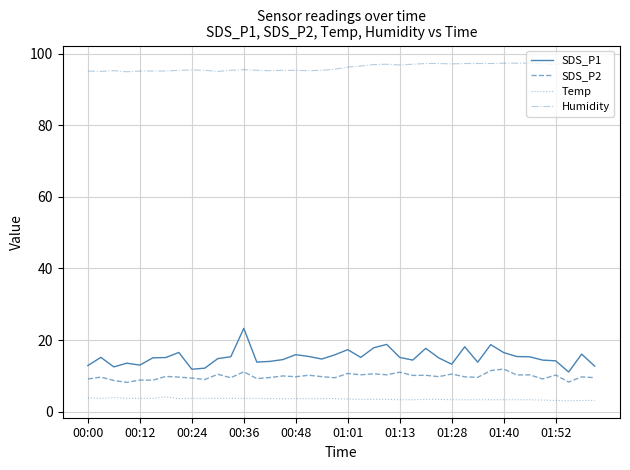

Does the chart display data point markers on the line(s)?

No